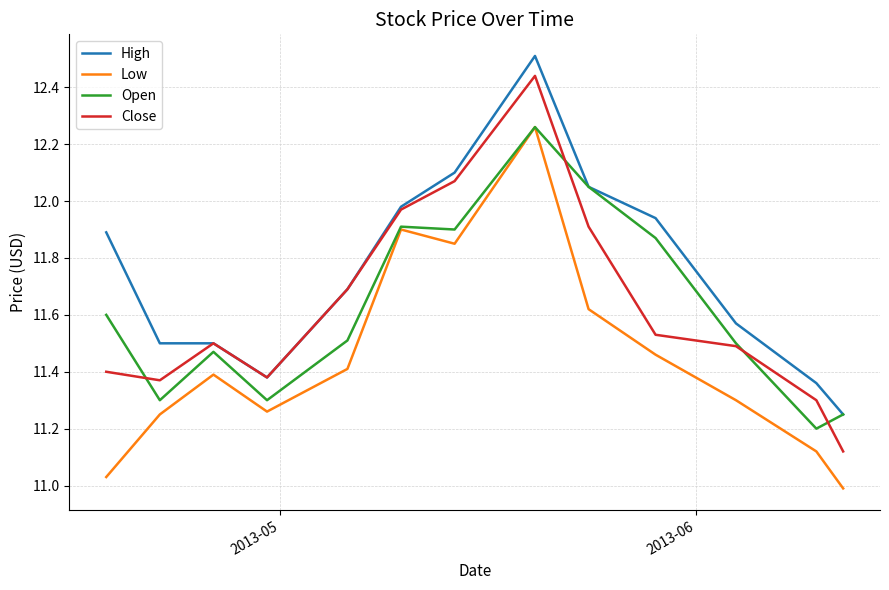

At how many categories does at least one series exceed 11?

13